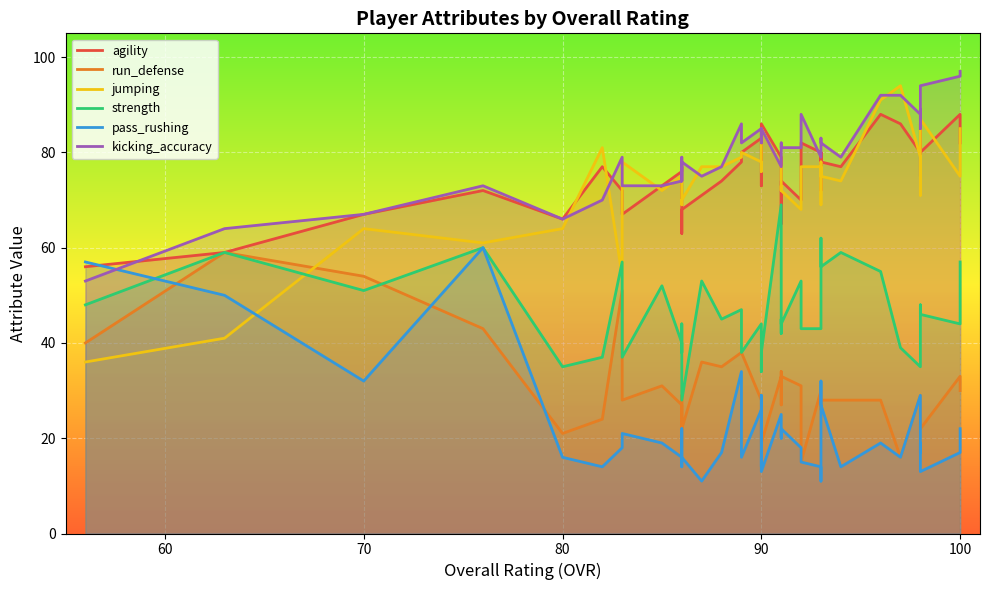

What is the difference between the maximum and second lowest values in the strength series?

35